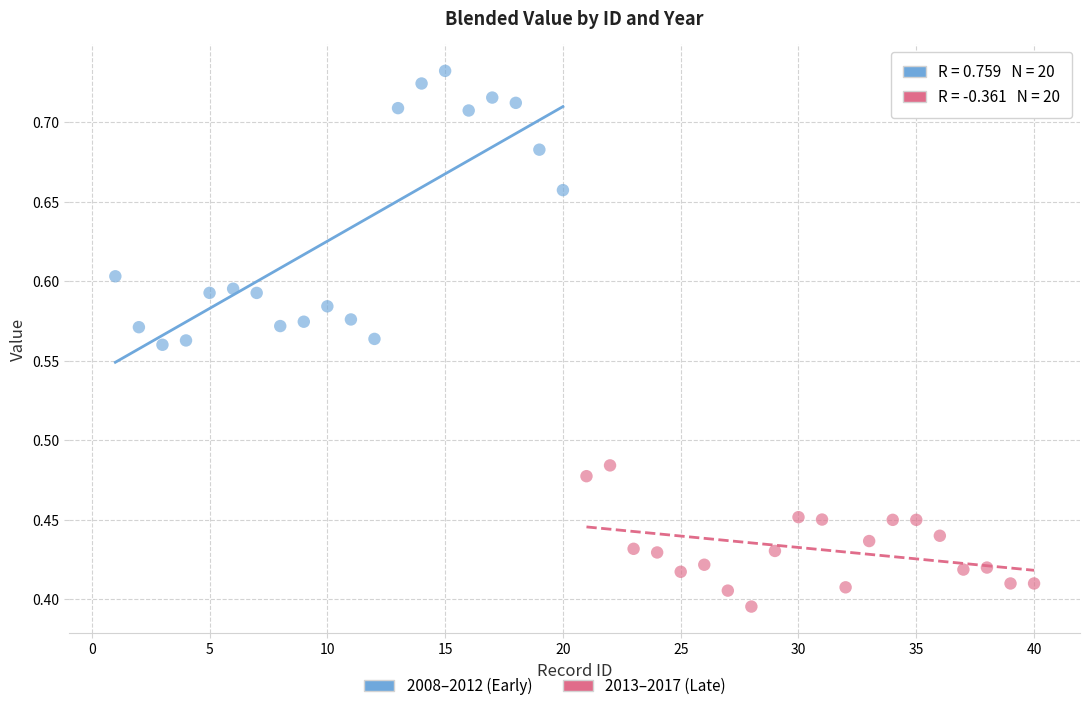

Which series contains the lowest Y value?

2013–2017 (Late)